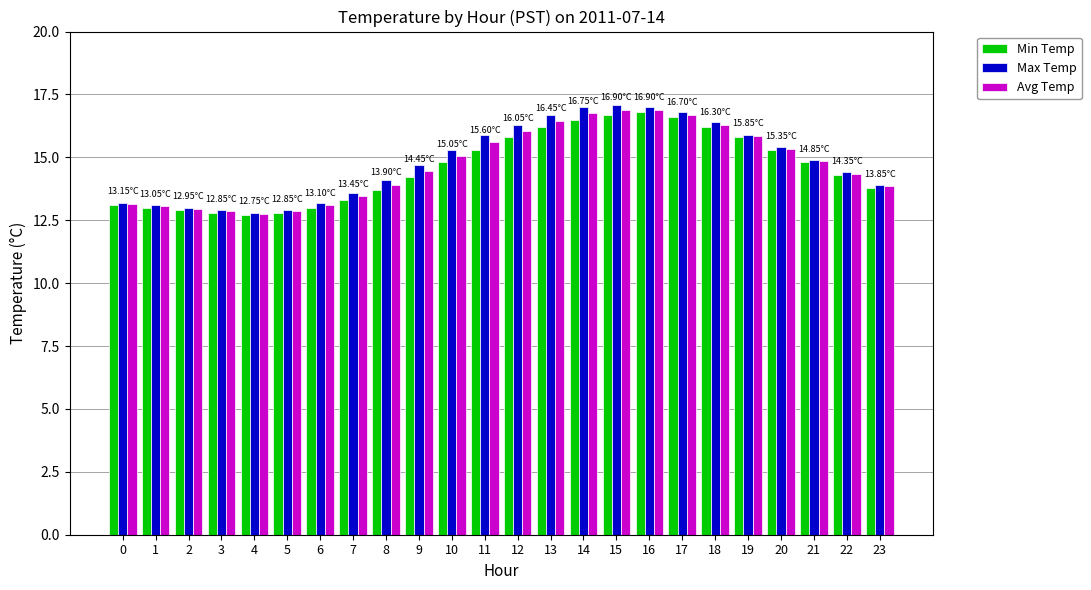

The Max Temp series shows 14.4 at 22. True or false?

True